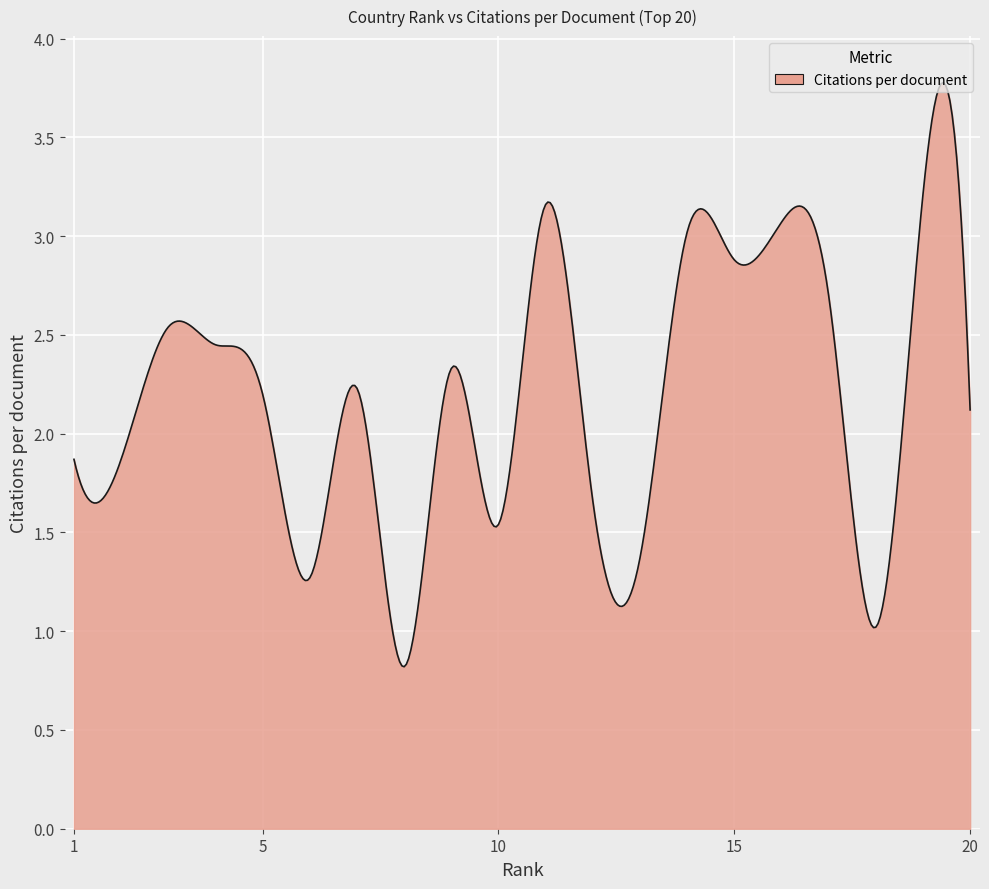

What is the greatest value displayed?

3.8